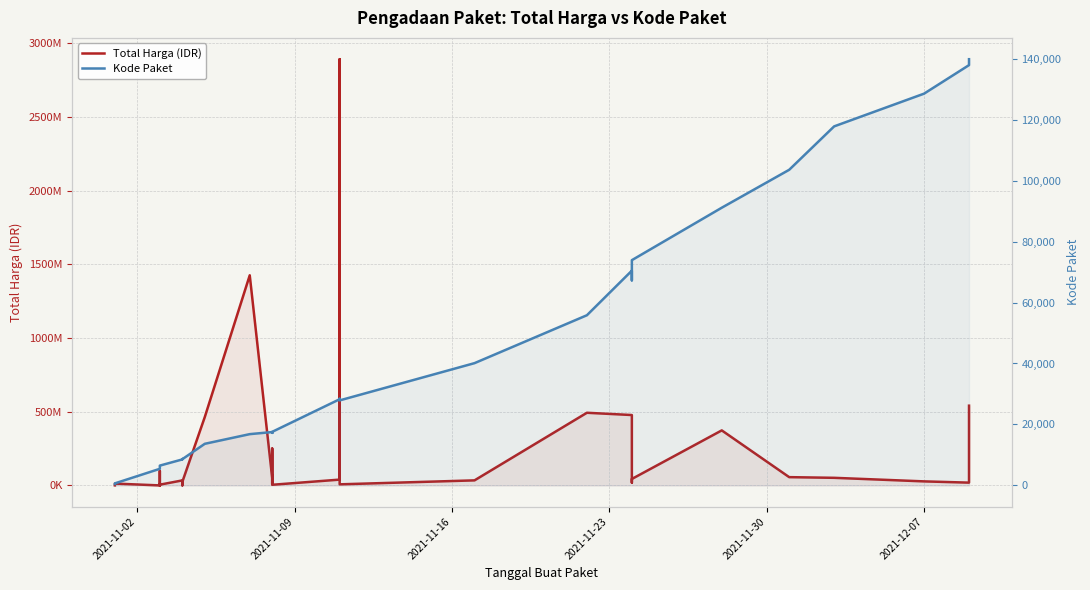

The value of Kode Paket at 15 is 11700. True or false?

False